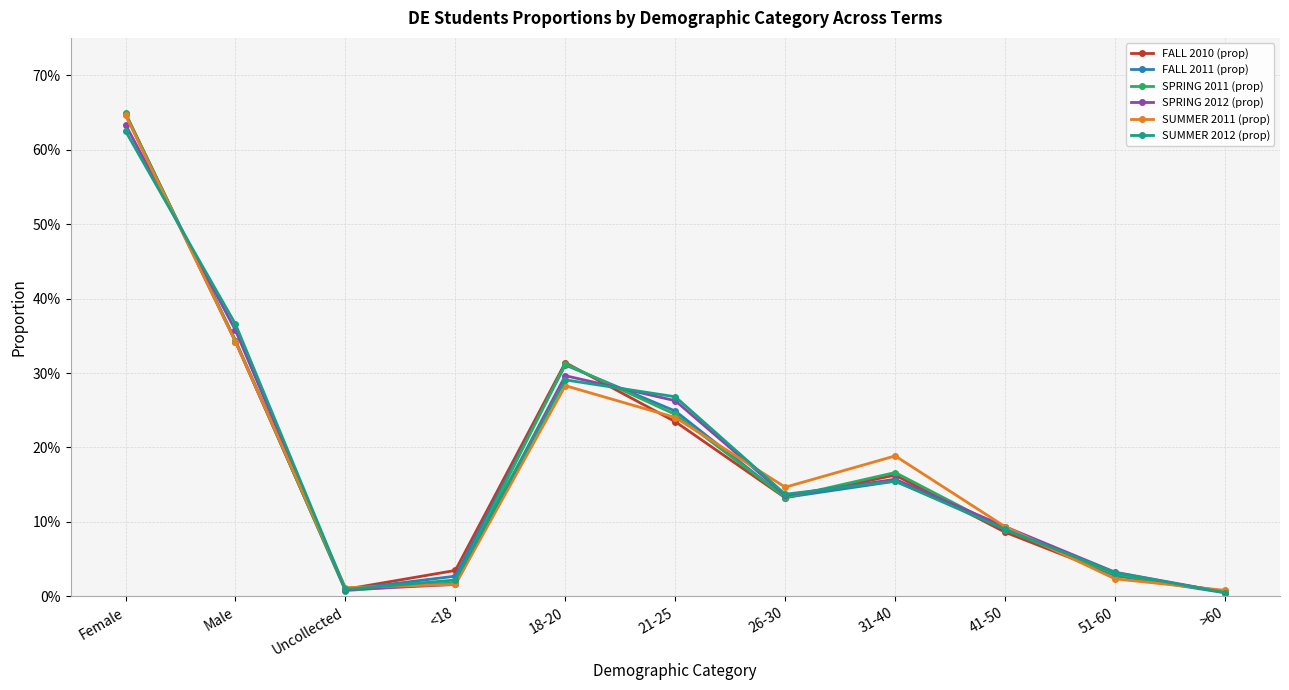

What position from the left is 51-60?

10